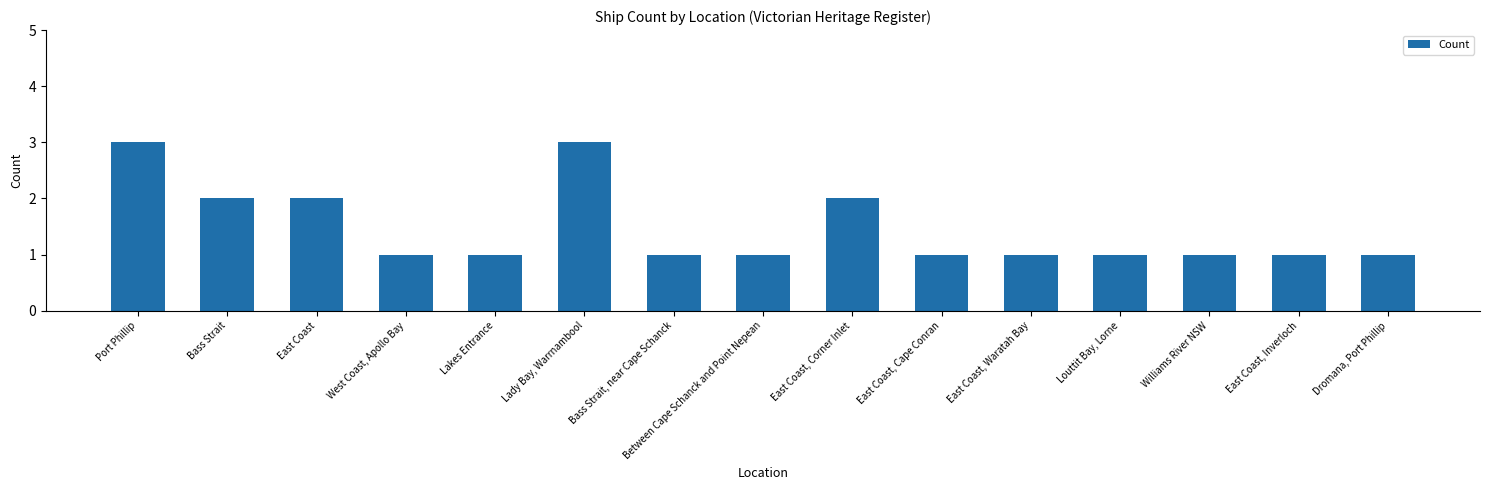

What is the maximum value shown in the chart?

3